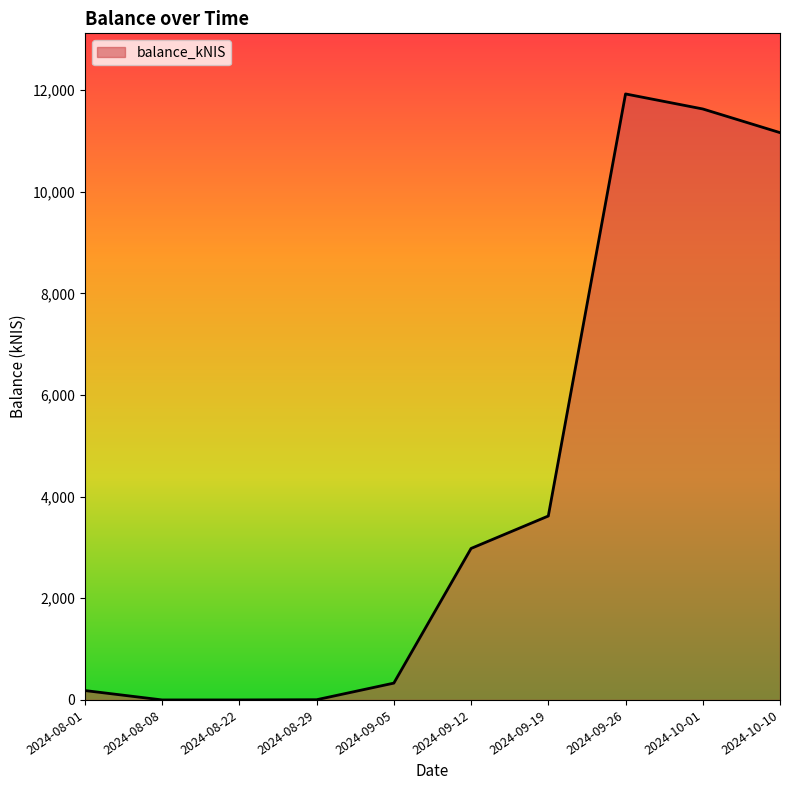

Which category has the highest value across all series?

2024-09-26